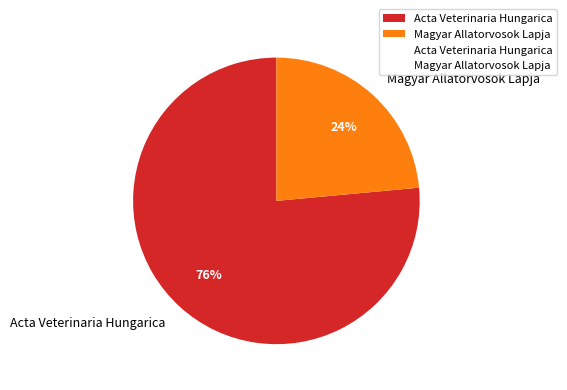

What percentage is the Magyar Allatorvosok Lapja slice, to the nearest percent?

24%